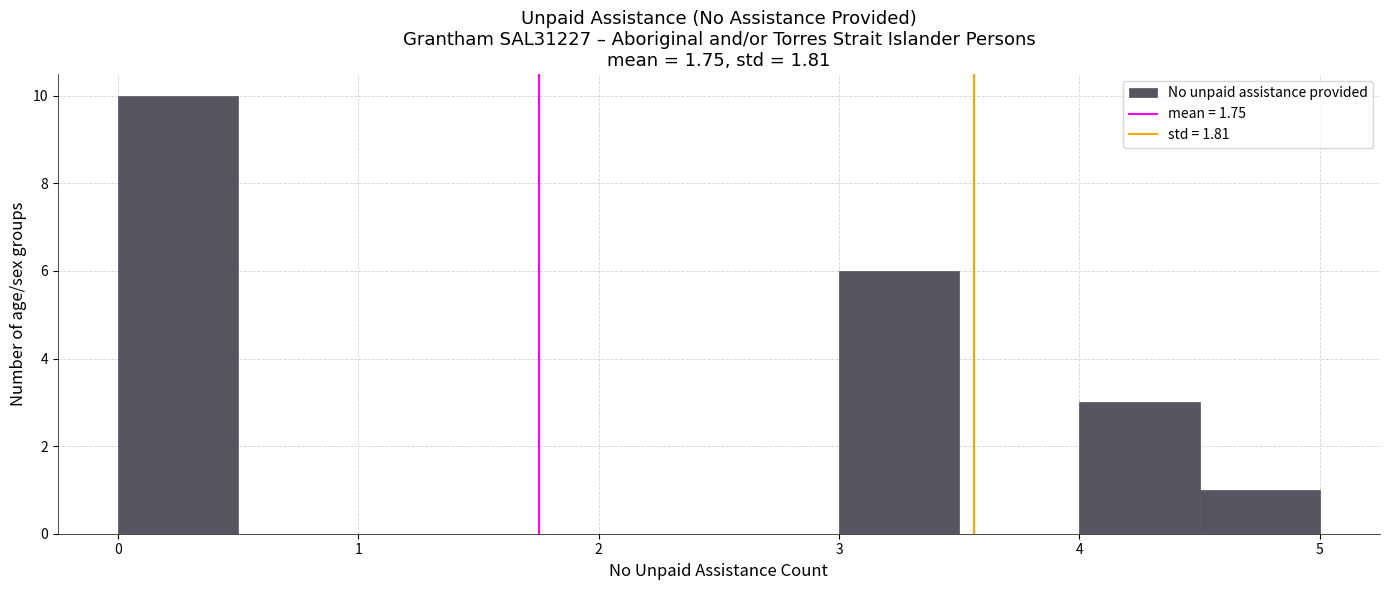

Reading left to right, list every bar in this chart as the range it spans on the x-axis followed by its height. The values are not printed on the chart, so give them approximately, as read against the axis.

0.0 to 0.5: 10
0.5 to 1.0: 0
1.0 to 1.5: 0
1.5 to 2.0: 0
2.0 to 2.5: 0
2.5 to 3.0: 0
3.0 to 3.5: 6
3.5 to 4.0: 0
4.0 to 4.5: 3
4.5 to 5.0: 1